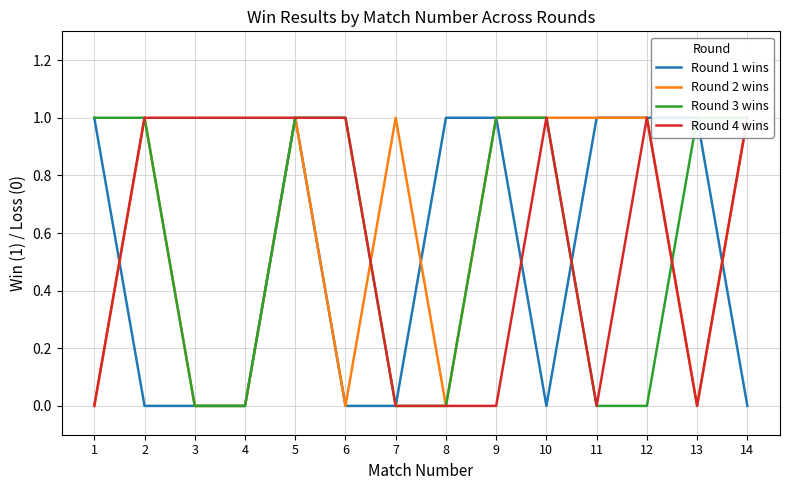

What is the difference between the maximum and minimum values in the Round 3 wins series?

1